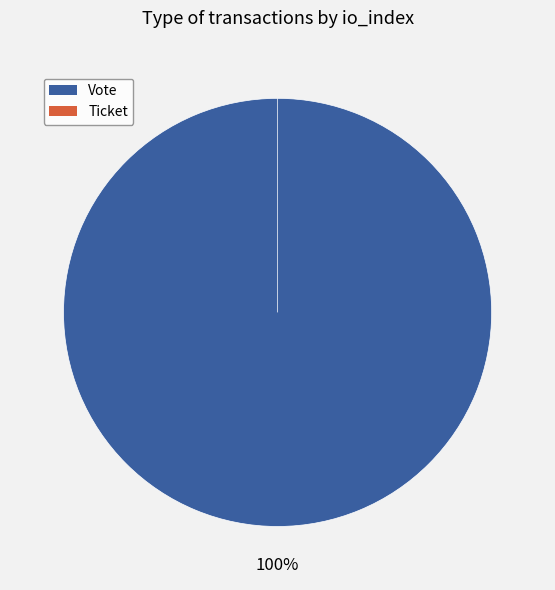

Is there a majority slice in this chart?

Yes